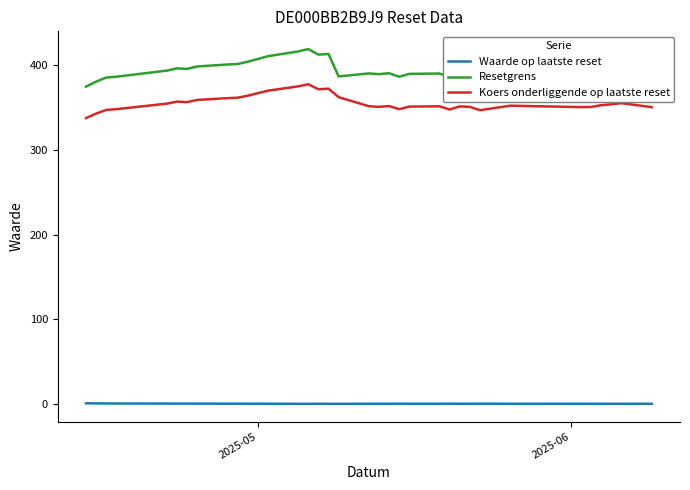

True or false: Resetgrens and Koers onderliggende op laatste reset cross at least once.

False